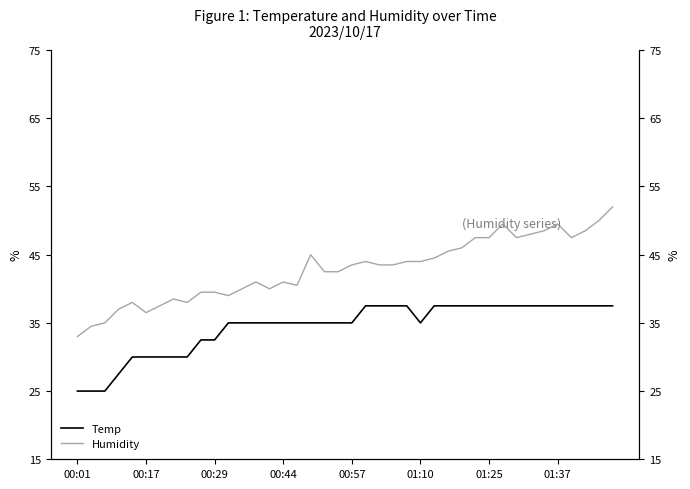

Is the value of Temp at 00:44 greater than the value of Humidity at 25?

No